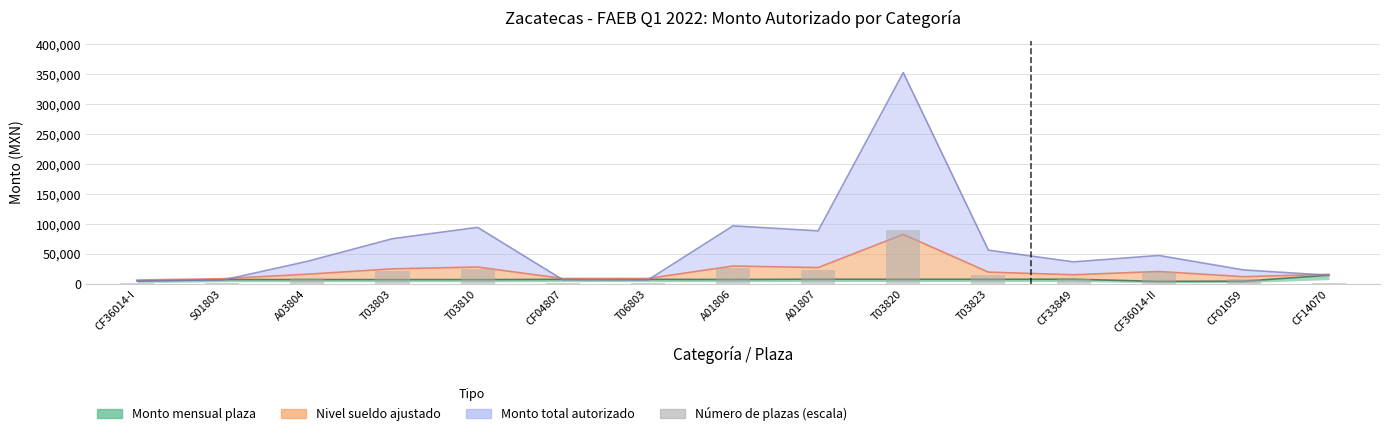

Between S01803 and CF04807, which is larger?

S01803